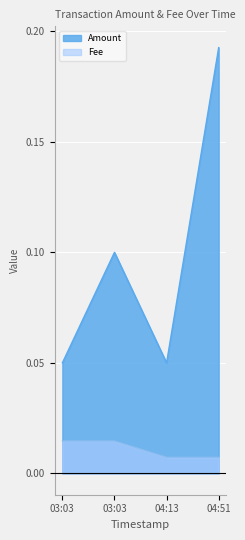

Is it true that the value at 04:51 is 0.0?

False